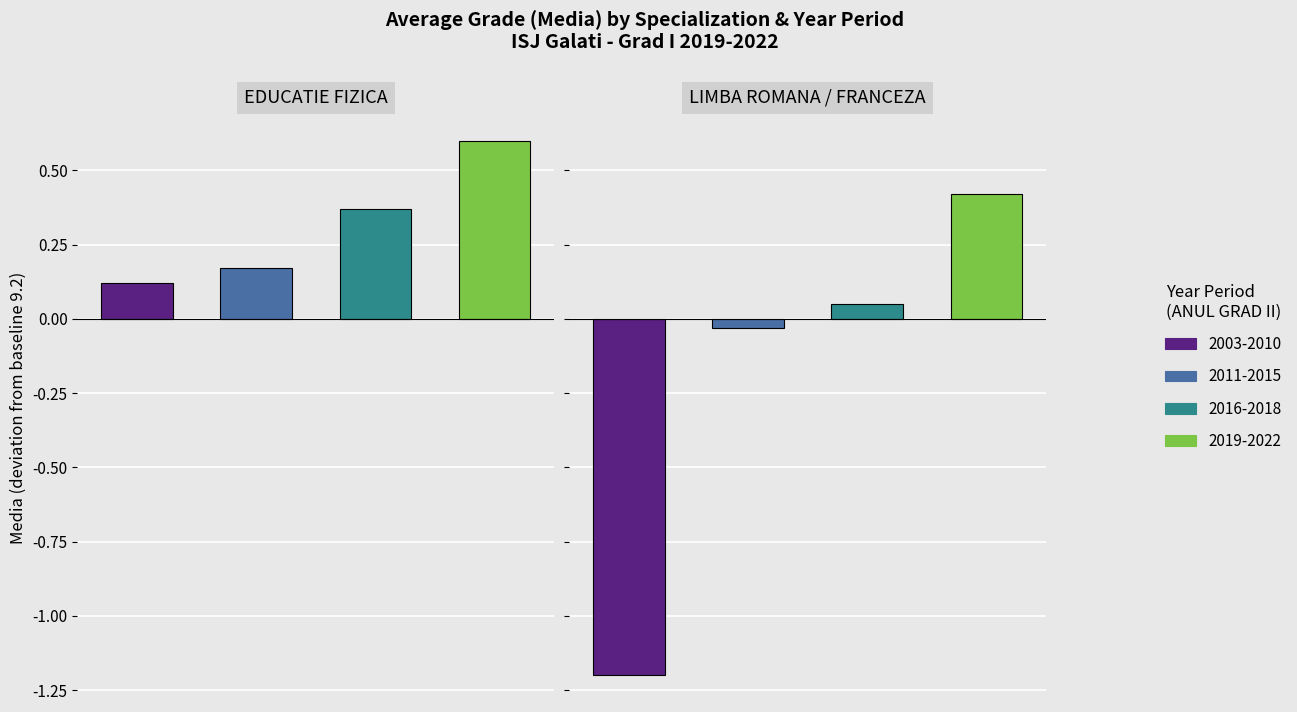

Between 8 and 4, which is larger?

8